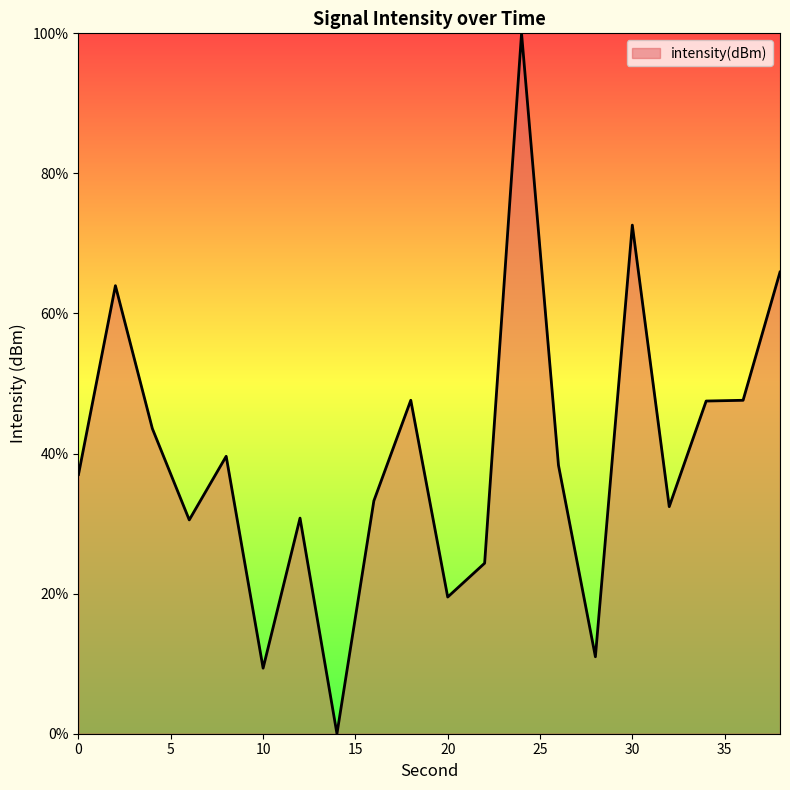

What is the difference between the maximum and minimum values?

100.0